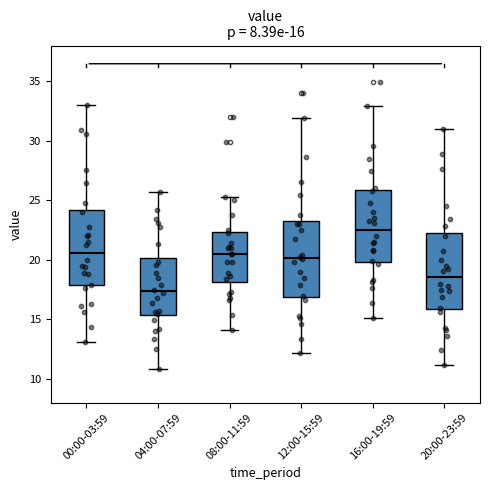

Which box's median line is the lowest?

04:00-07:59